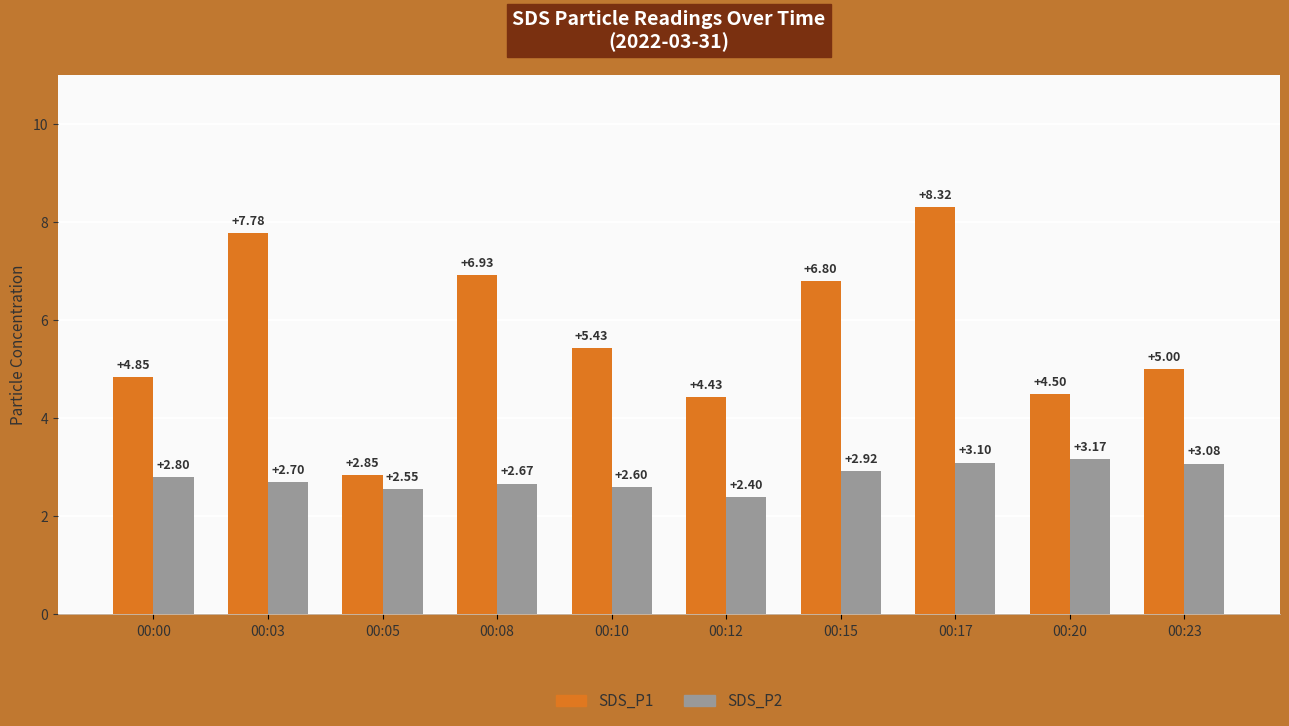

What is the smallest value displayed?

2.4